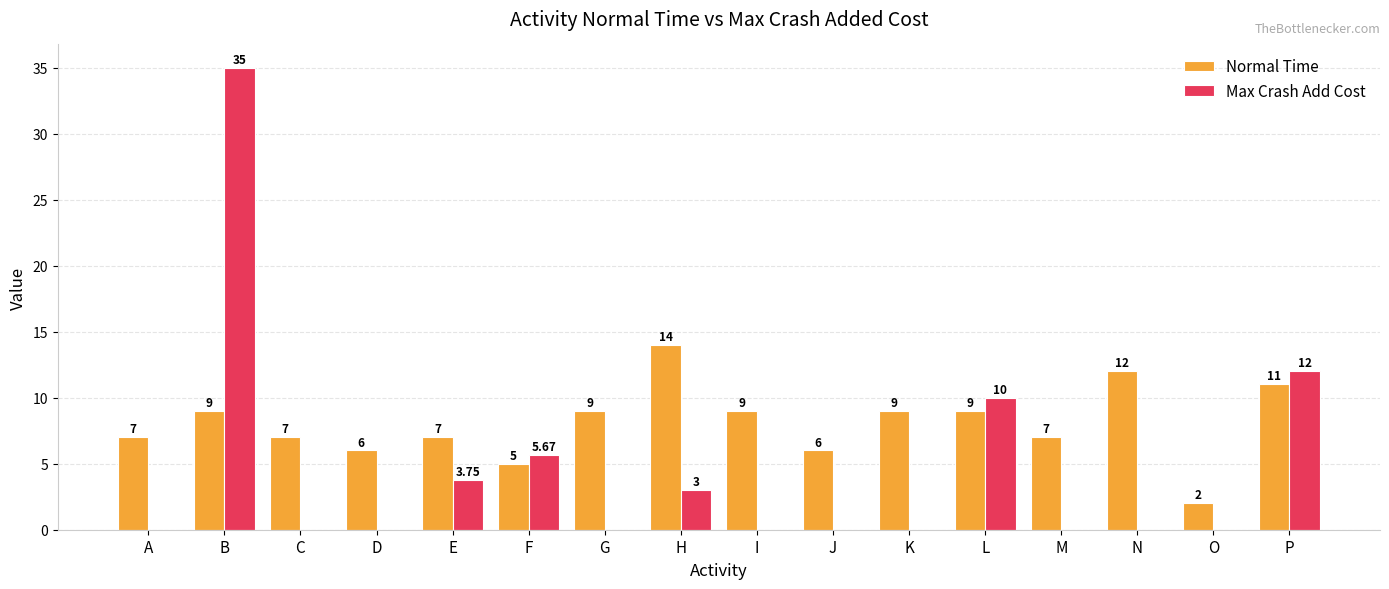

At which label is Max Crash Add Cost closest to 17?

P